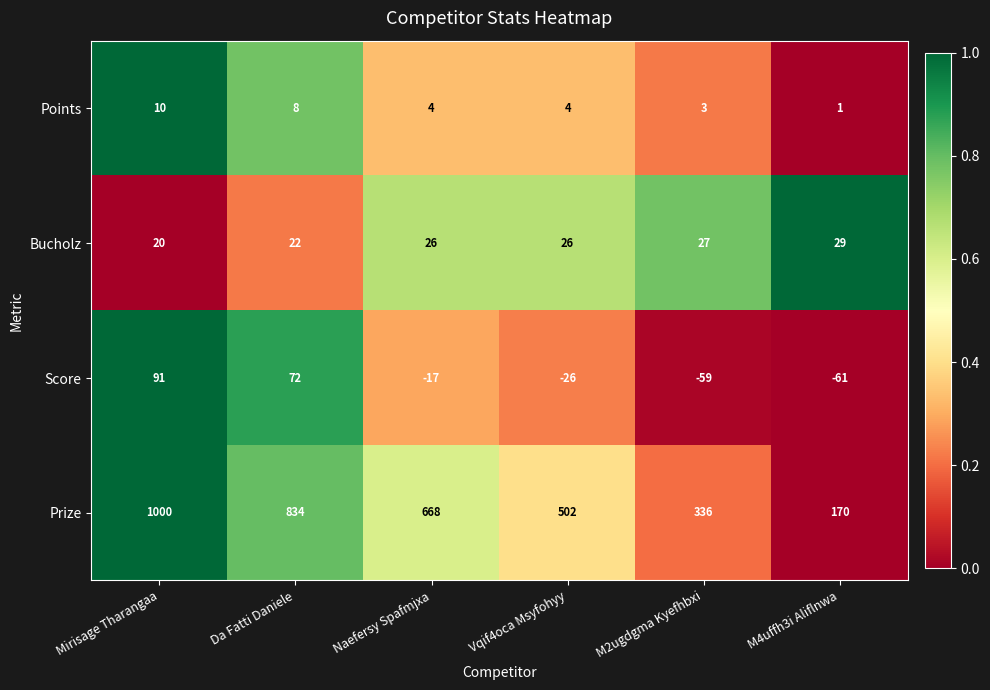

Which series changed the most between Da Fatti Daniele and Naefersy Spafmjxa?

Prize